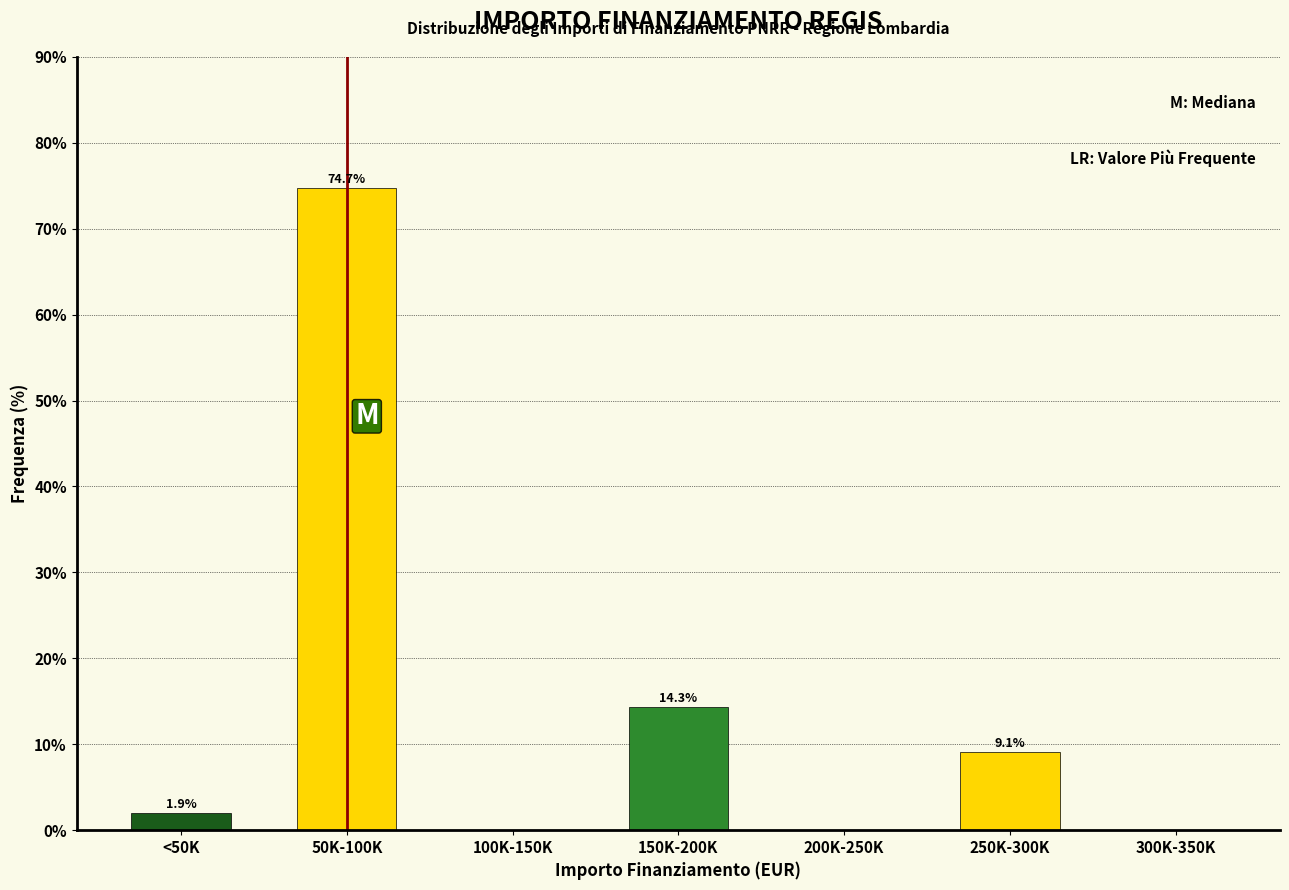

Reading left to right, extract all data points from this chart.

<50K=1.9	50K-100K=74.7	100K-150K=0.0	150K-200K=14.3	200K-250K=0.0	250K-300K=9.1	300K-350K=0.0